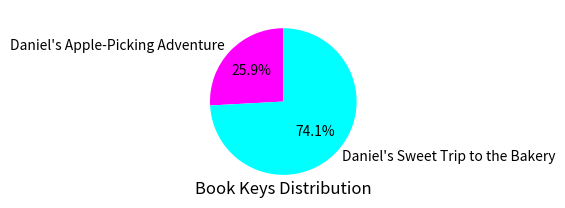

To the nearest percent, what portion does Daniel's Sweet Trip to the Bakery represent?

74%